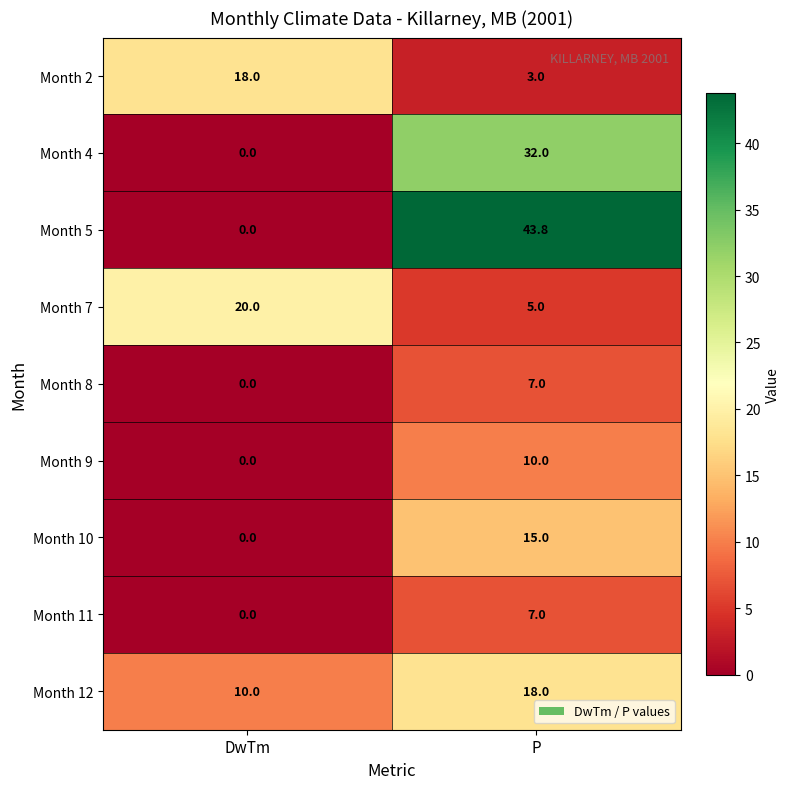

At which category does the chart reach its peak across all series?

P